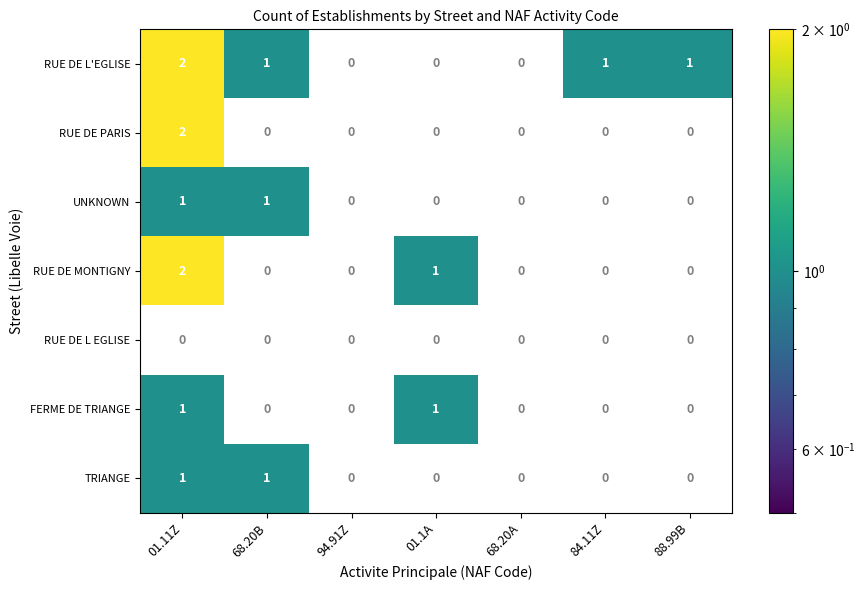

What is the total value across all series at 68.20B?

3